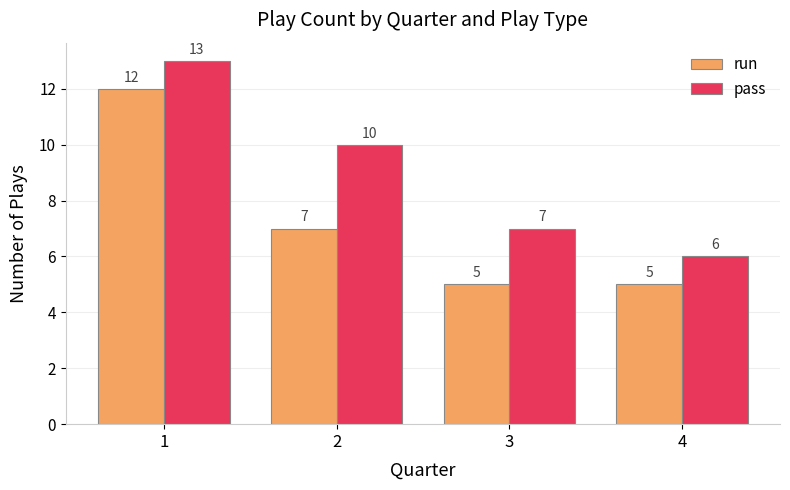

What is the difference between the highest and lowest values at 1?

1